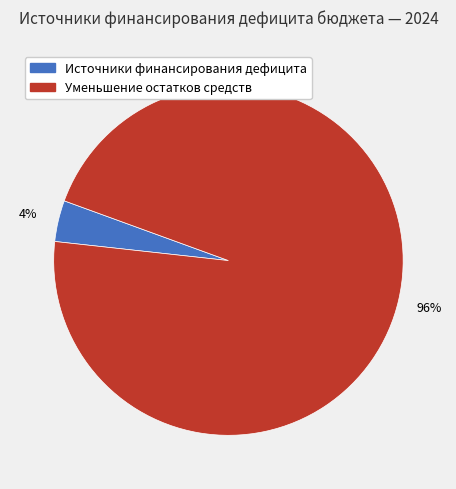

Which category accounts for the majority?

Уменьшение остатков средств